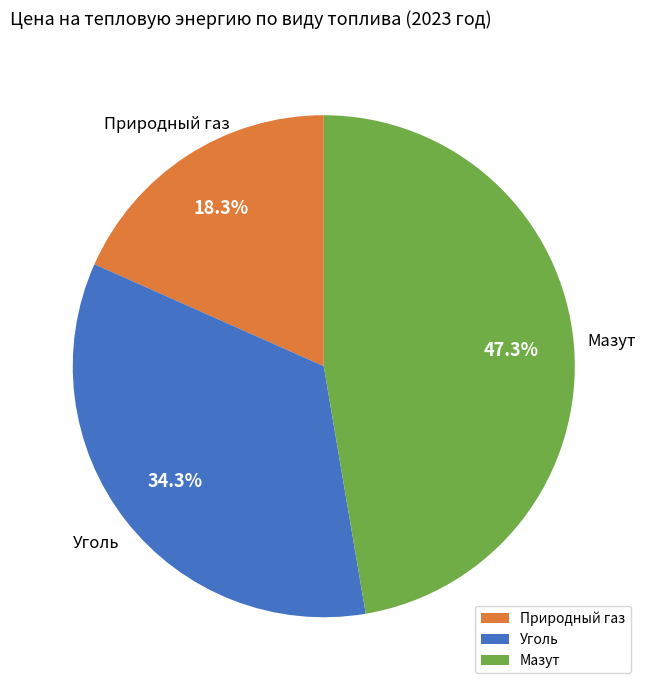

True or false: Уголь accounts for 34% of the total.

True